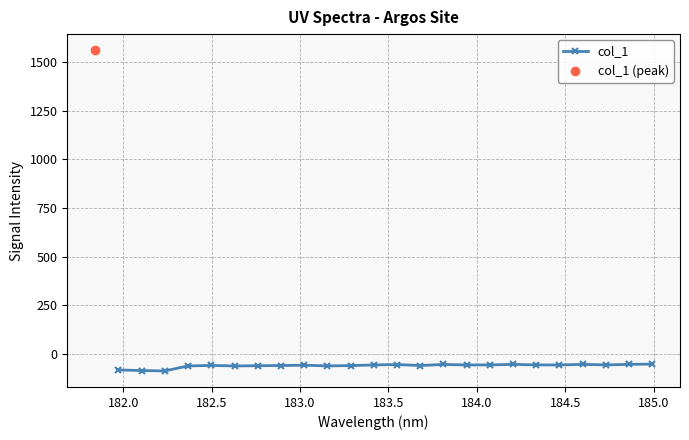

How many interior local valleys (lower than both neighbors) does the data have?

7